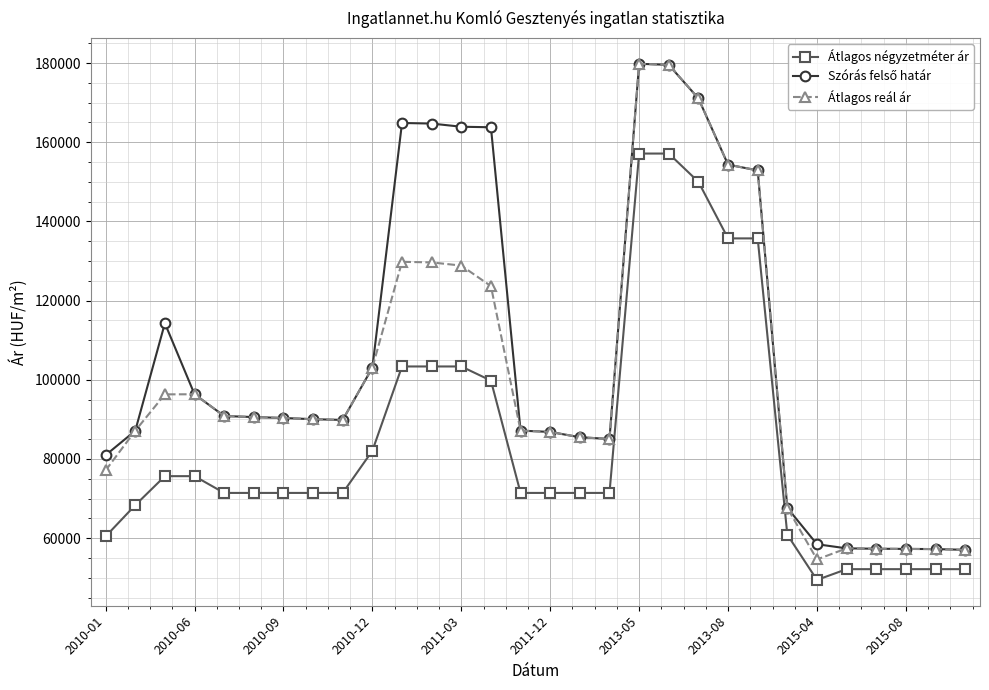

What is the maximum value shown in the chart?

179817